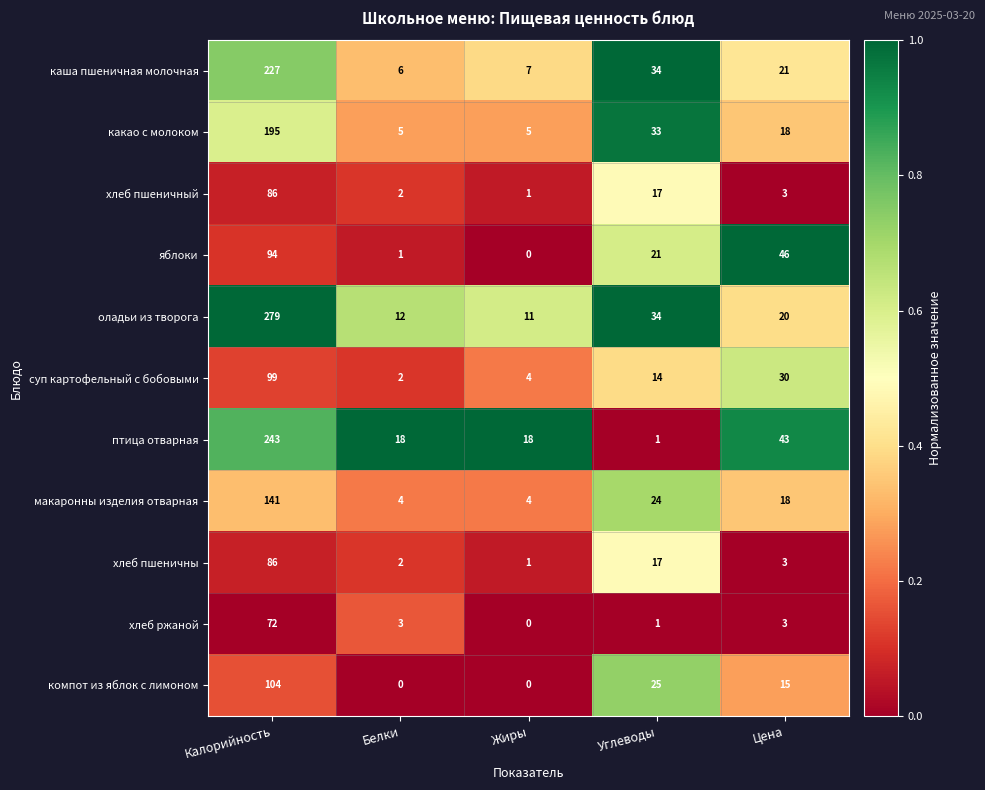

What is the average value of the суп картофельный с бобовыми series?

30